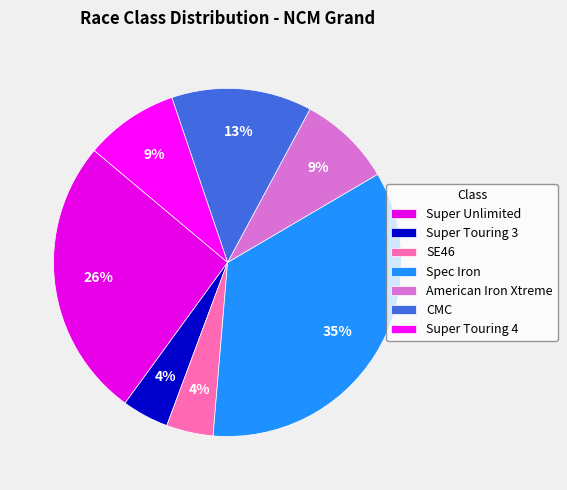

How many slices are in this pie chart?

7